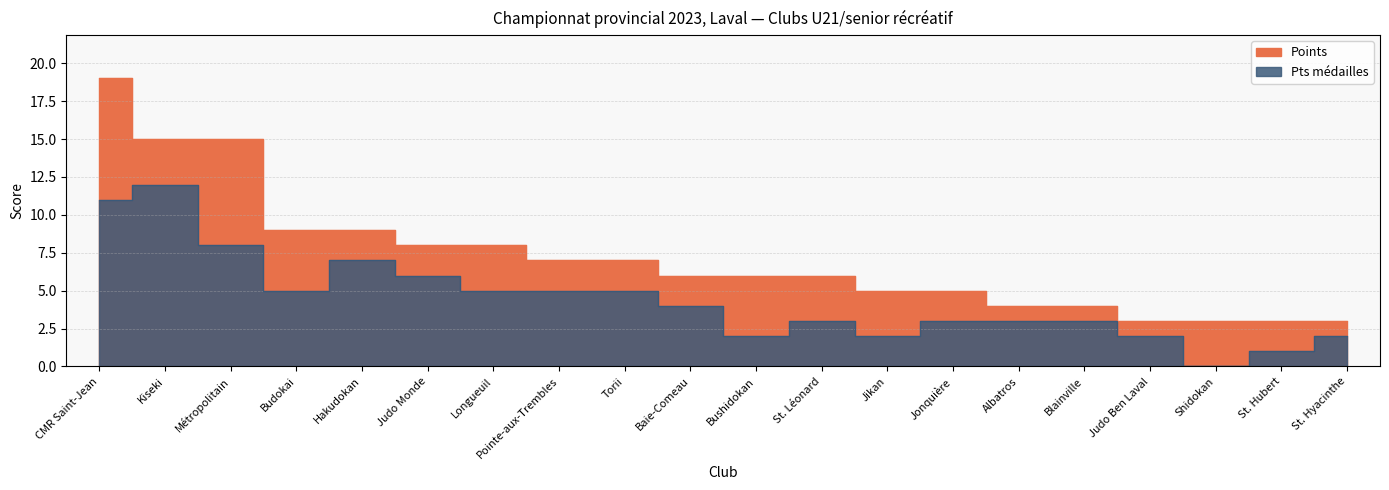

Which series has the largest total across all categories?

Points